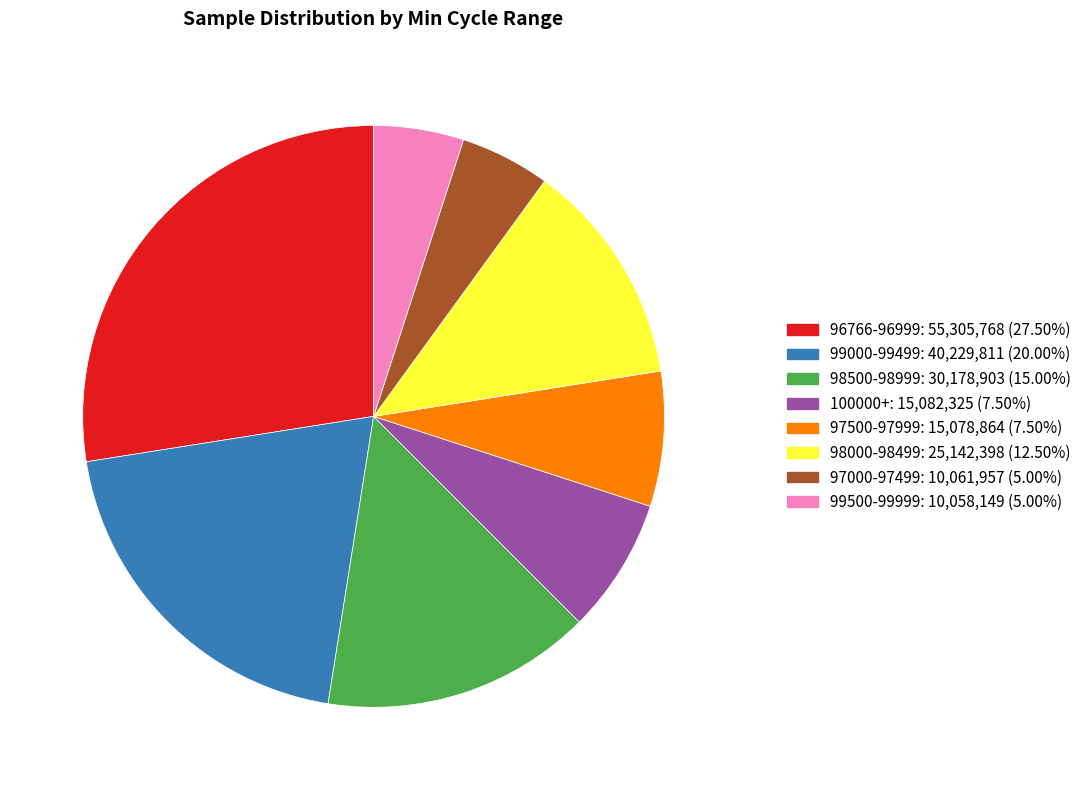

Does any single category account for the majority?

No